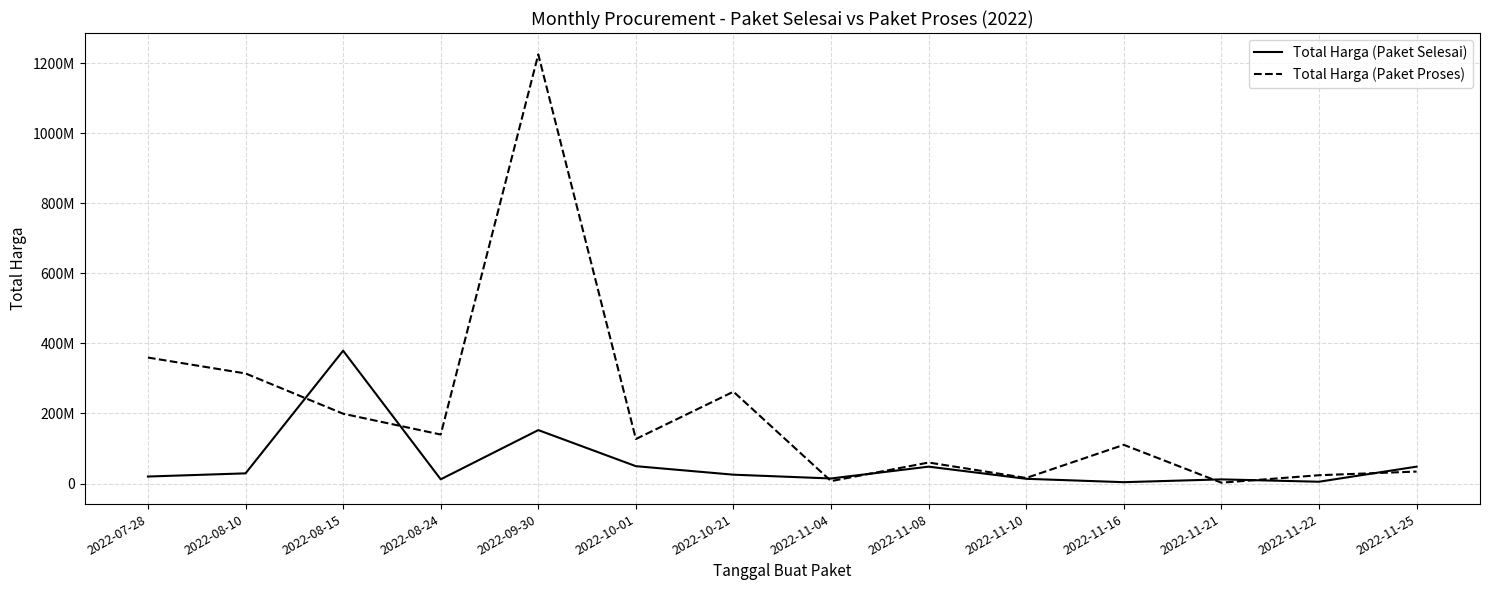

True or false: Total Harga (Paket Proses) has more than 0 interior local peaks.

True